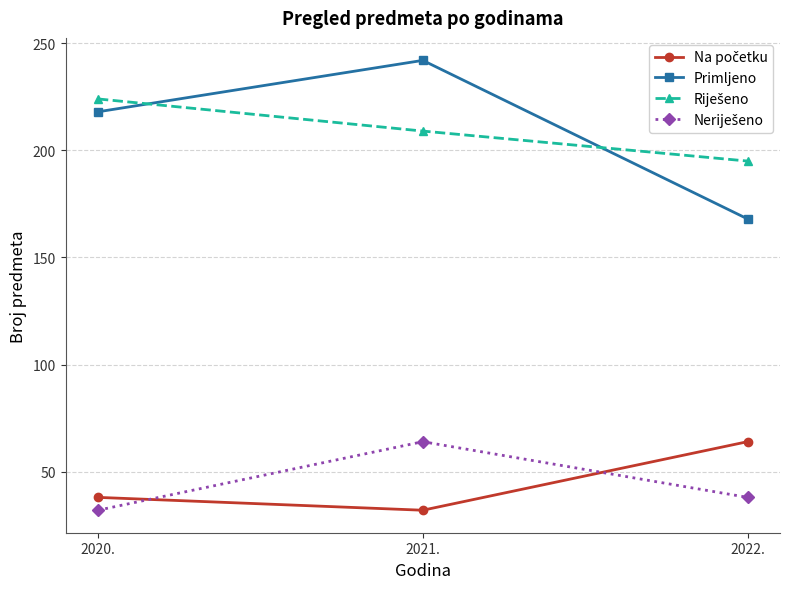

What is the sum of all Primljeno values?

628